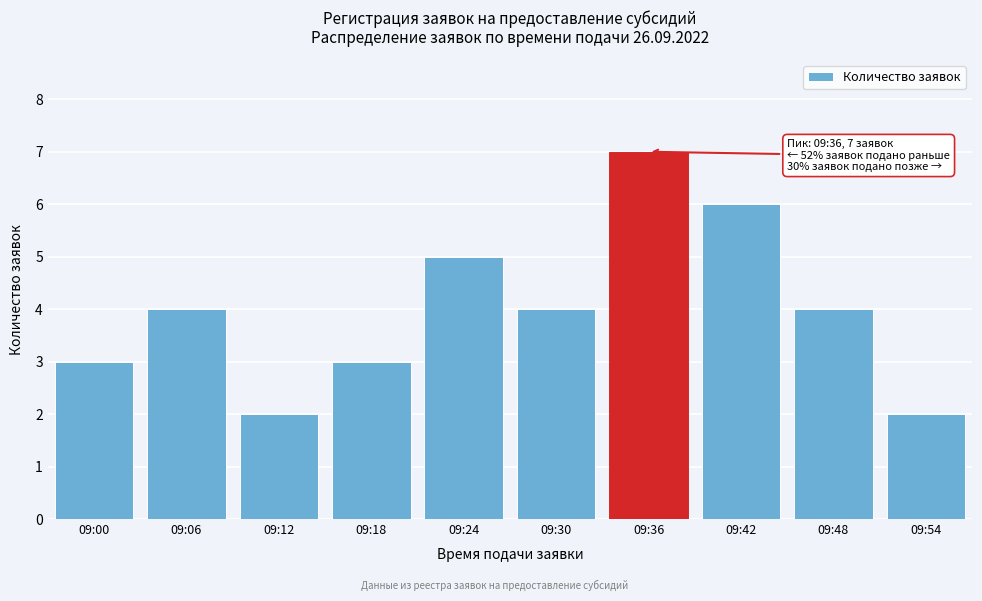

Reading left to right, what are all the values shown in this chart?

09:00=3	09:06=4	09:12=2	09:18=3	09:24=5	09:30=4	09:36=7	09:42=6	09:48=4	09:54=2